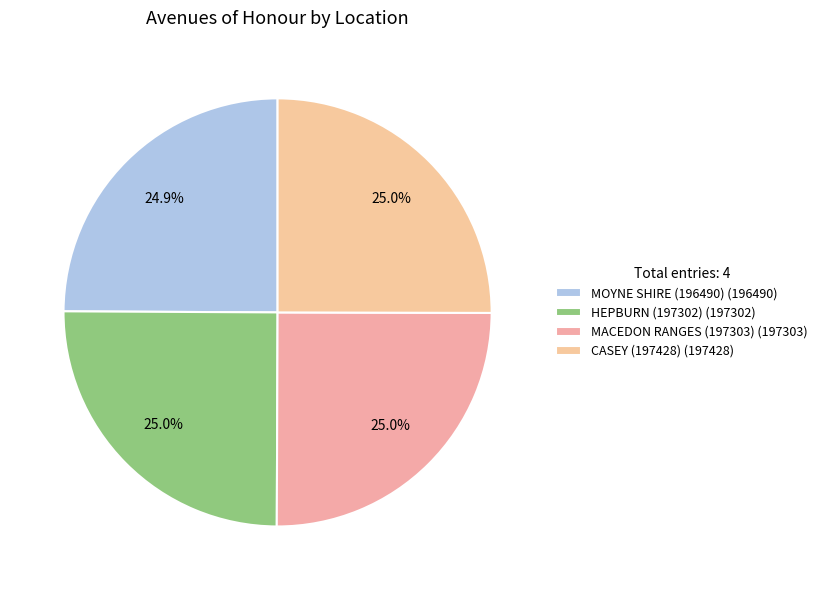

How many segments does this pie chart have?

4